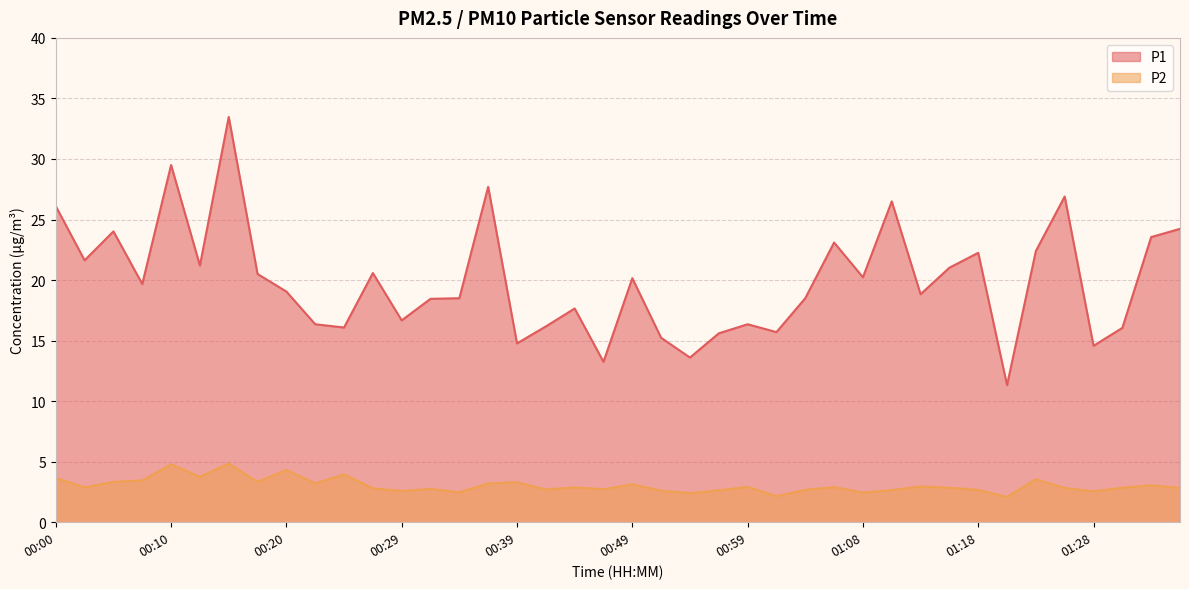

Between 00:12 and 00:20, which is larger?

00:12